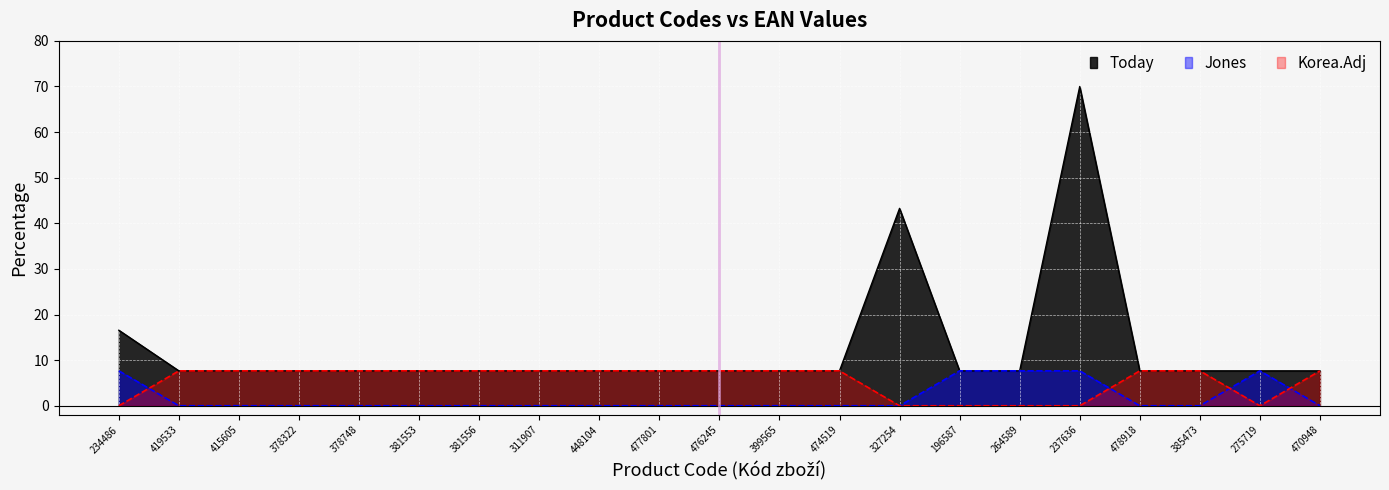

What is the approximate value of Korea.Adj at 378322?

7.7